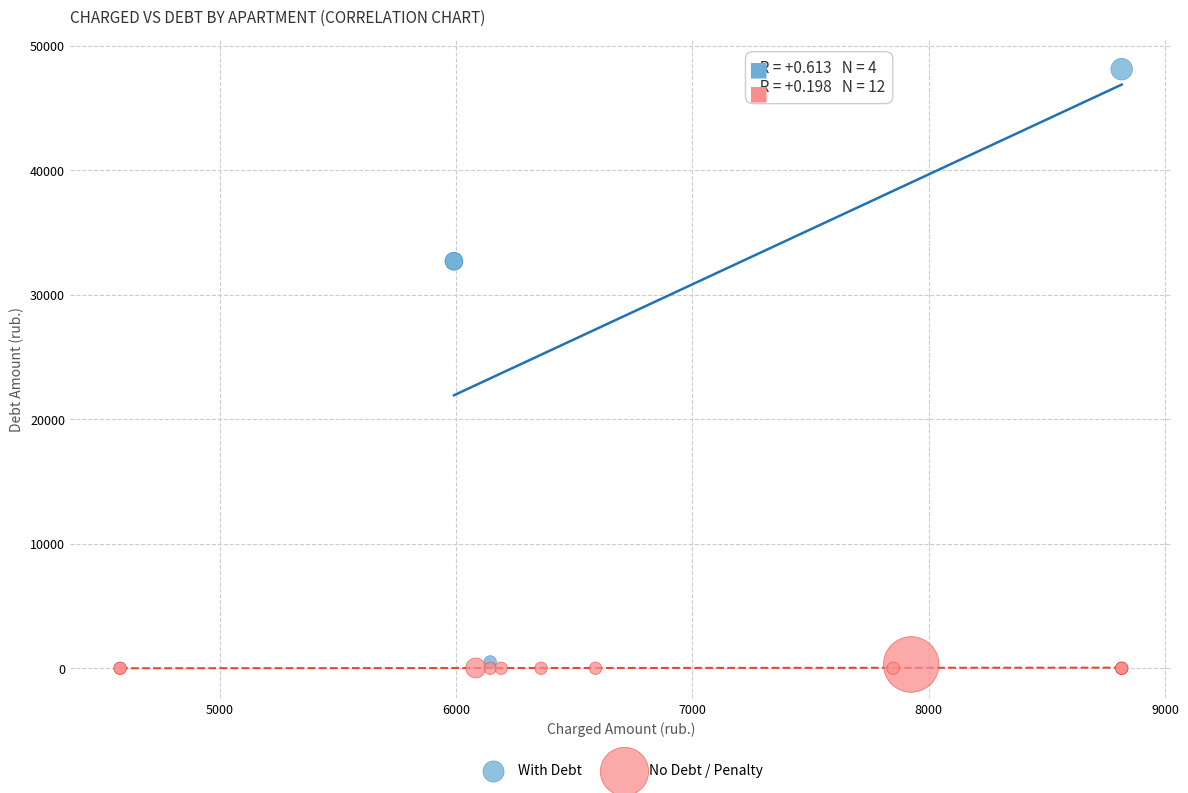

Which series has the largest Y range (max minus min)?

With Debt